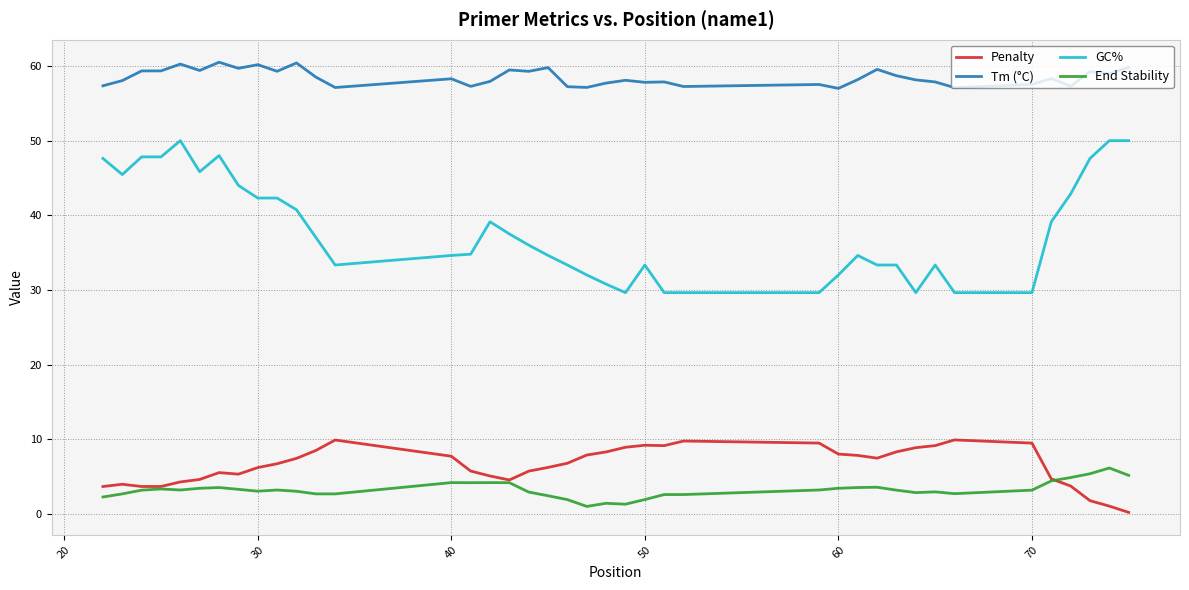

Which series has the widest spread of values?

GC%